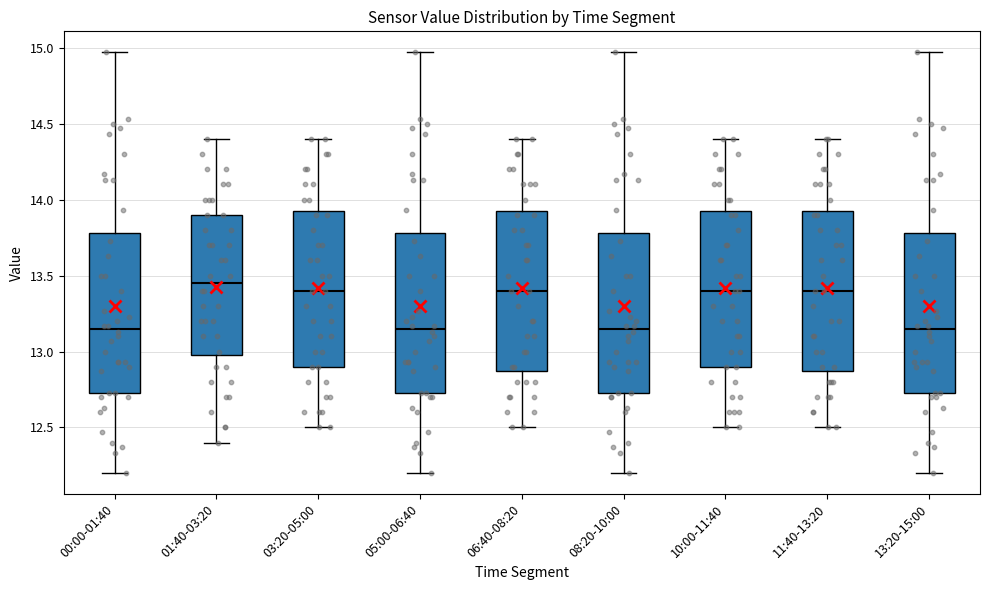

Reading left to right, read every box against the y-axis: the position of its median line, the range the box covers, and the ends of its whiskers. The values are not printed on the chart, so give them approximately, as read against the axis.

00:00-01:40: median 13.15, box 12.75 to 13.80, whiskers 12.20 to 14.95
01:40-03:20: median 13.45, box 13.00 to 13.90, whiskers 12.40 to 14.40
03:20-05:00: median 13.40, box 12.90 to 13.95, whiskers 12.50 to 14.40
05:00-06:40: median 13.15, box 12.75 to 13.80, whiskers 12.20 to 14.95
06:40-08:20: median 13.40, box 12.90 to 13.95, whiskers 12.50 to 14.40
08:20-10:00: median 13.15, box 12.75 to 13.80, whiskers 12.20 to 14.95
10:00-11:40: median 13.40, box 12.90 to 13.95, whiskers 12.50 to 14.40
11:40-13:20: median 13.40, box 12.90 to 13.95, whiskers 12.50 to 14.40
13:20-15:00: median 13.15, box 12.75 to 13.80, whiskers 12.20 to 14.95